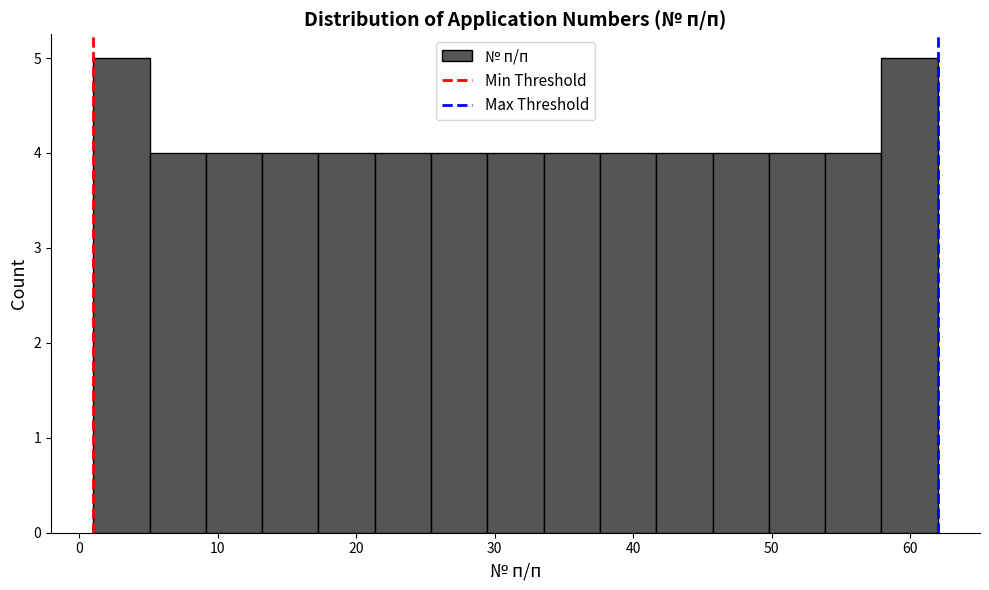

Reading left to right, list every bar in this chart as the range it spans on the x-axis followed by its height. Neither the bar edges nor the heights are printed on the chart, so give them approximately, as read against the axes.

1 to 5: 5
5 to 9: 4
9 to 13: 4
13 to 17: 4
17 to 21: 4
21 to 25: 4
25 to 29: 4
29 to 34: 4
34 to 38: 4
38 to 42: 4
42 to 46: 4
46 to 50: 4
50 to 54: 4
54 to 58: 4
58 to 62: 5